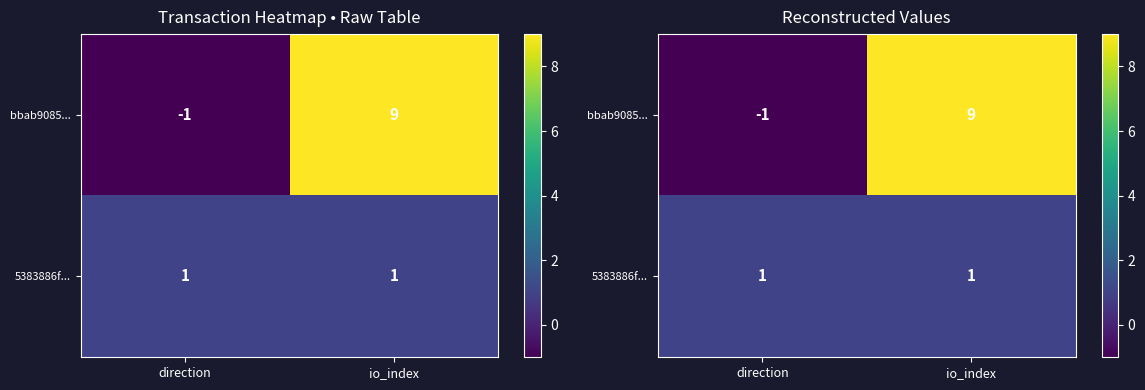

List the labels in order of bbab9085... value, smallest first.

direction, io_index